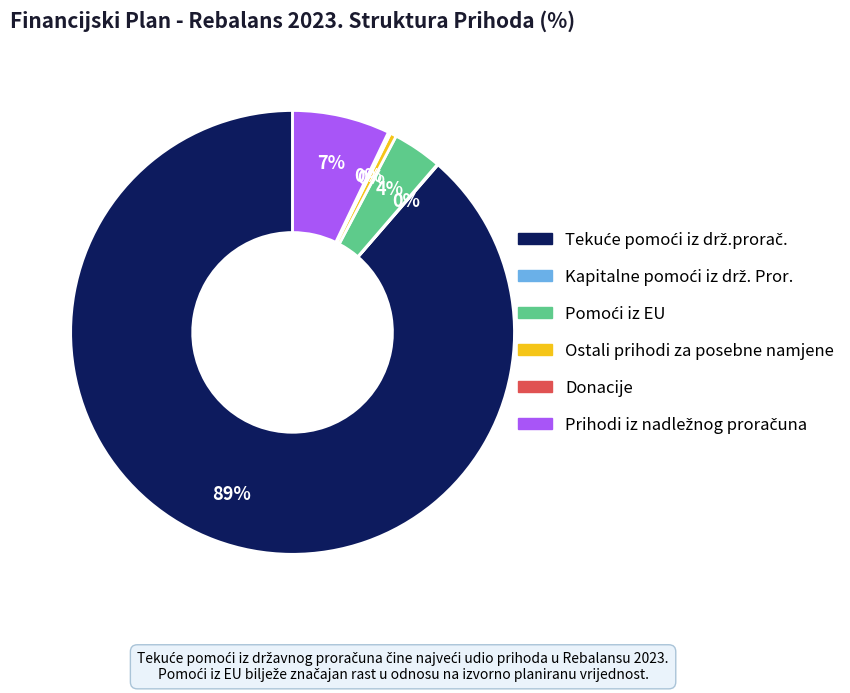

To the nearest percent, what is the difference between the largest and smallest slice percentages?

89%